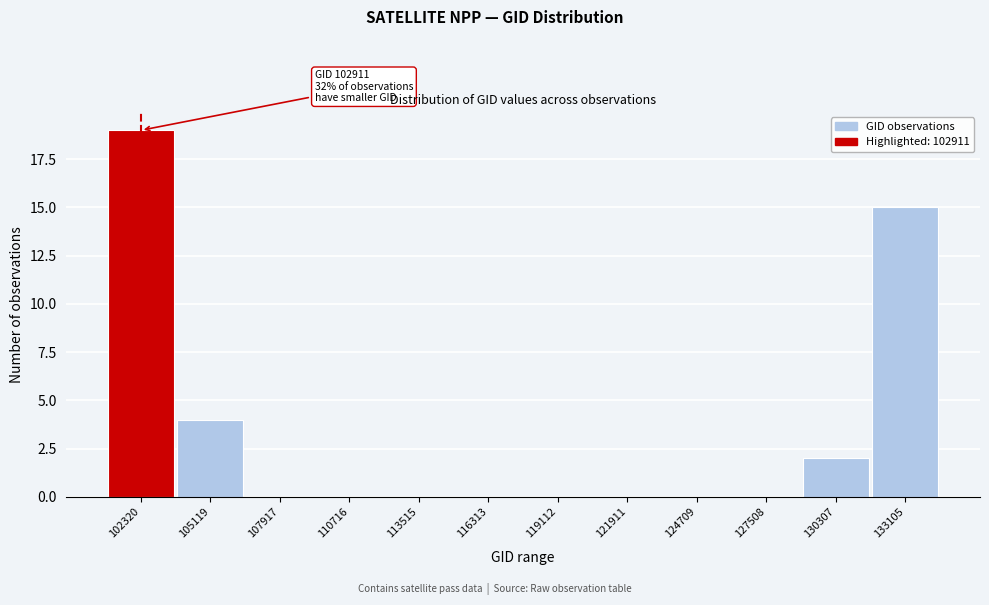

Over which range of the x-axis is the bar tallest?

101000 to 103500